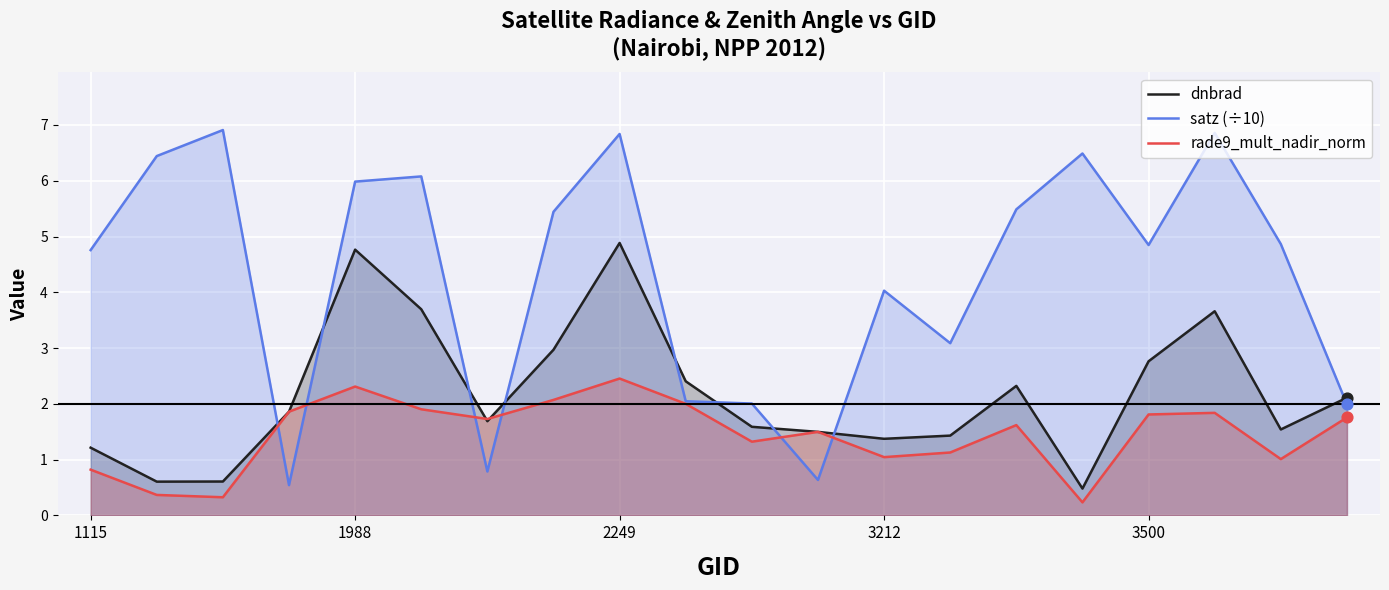

What is the total value across all series at 6?

4.2